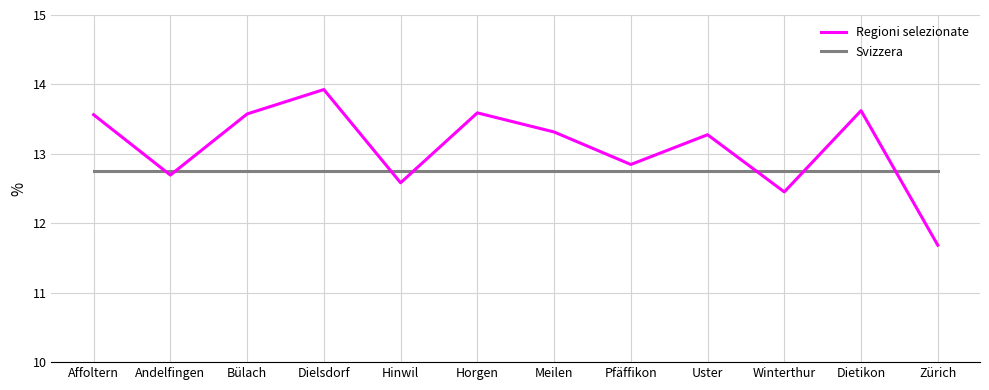

The value of Svizzera at Affoltern is 17.1. True or false?

False